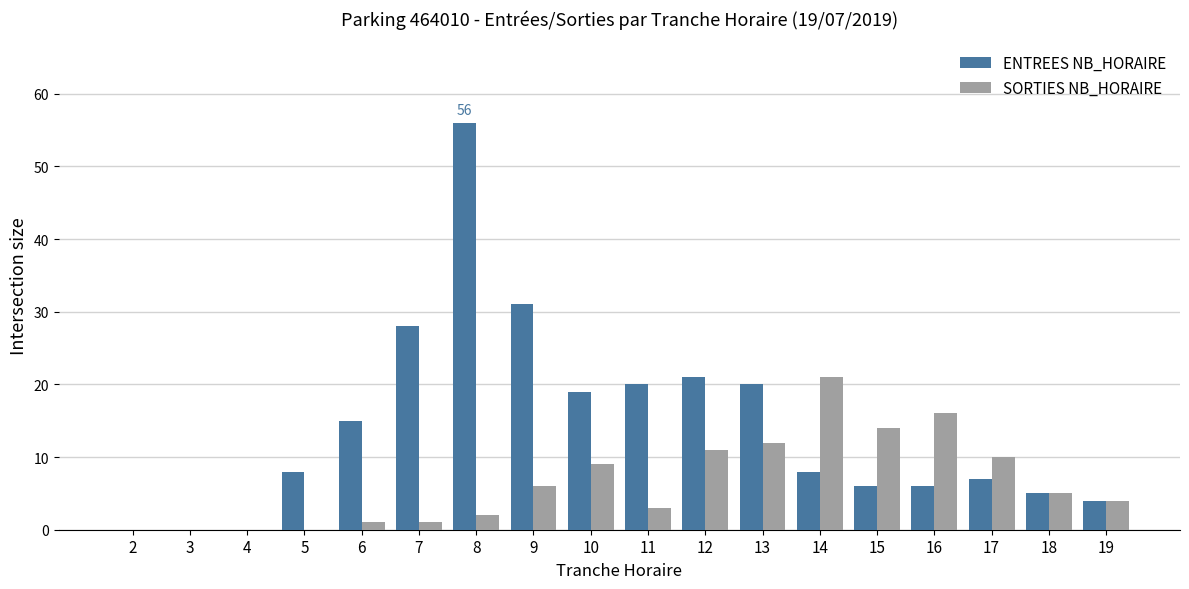

Between 10 and 13, which series saw the biggest shift?

SORTIES NB_HORAIRE